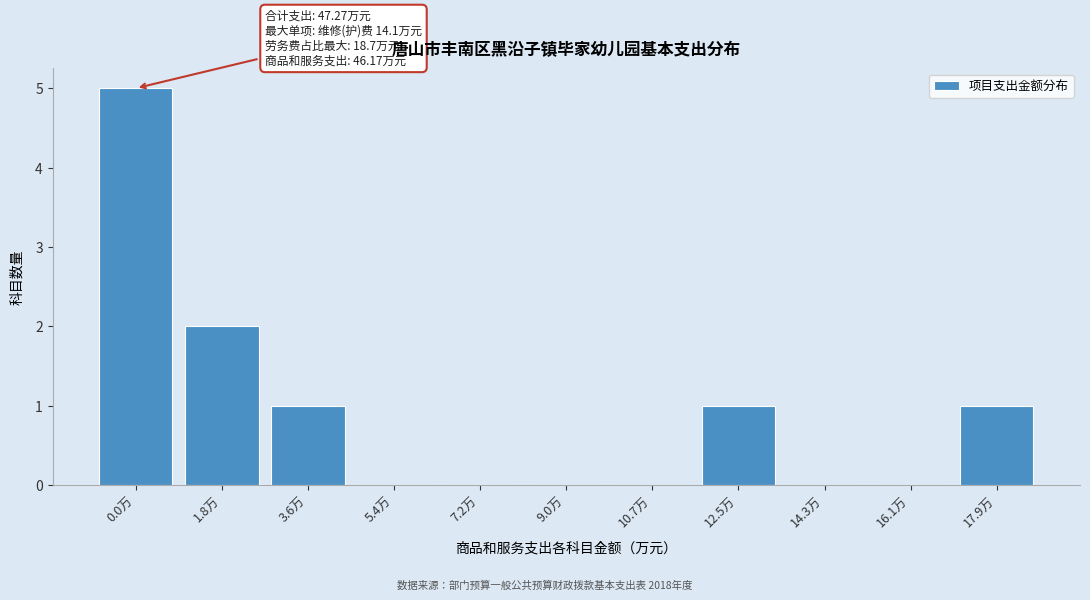

Reading left to right, what are all the values shown in this chart?

0.0万=5	1.8万=2	3.6万=1	5.4万=0	7.2万=0	9.0万=0	10.7万=0	12.5万=1	14.3万=0	16.1万=0	17.9万=1